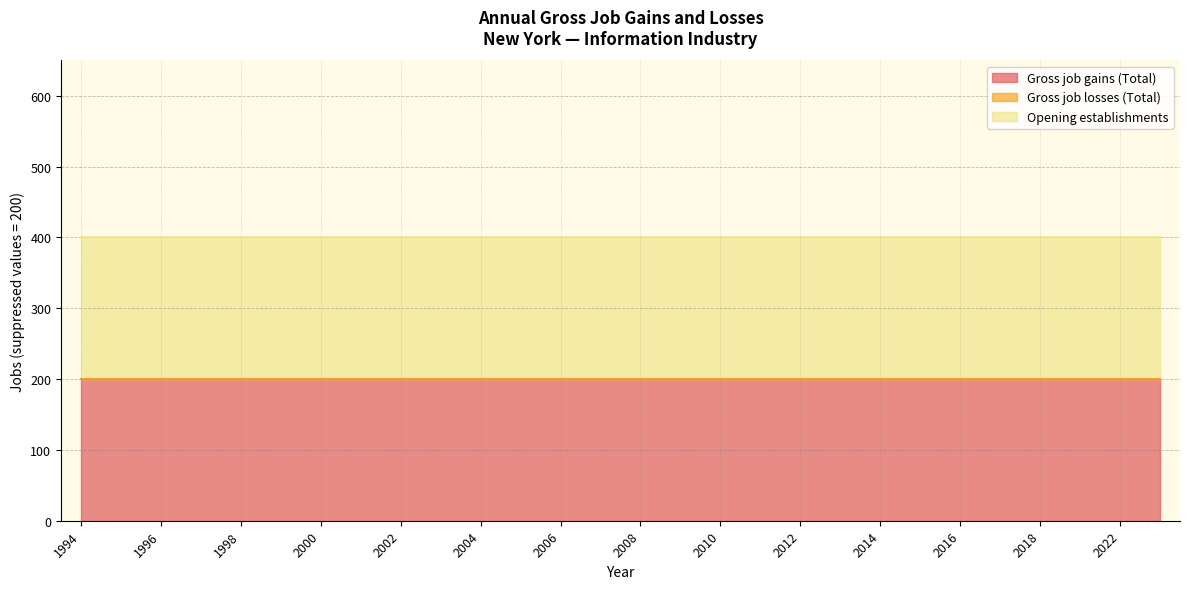

What is the approximate value of Opening establishments at 2001?

200